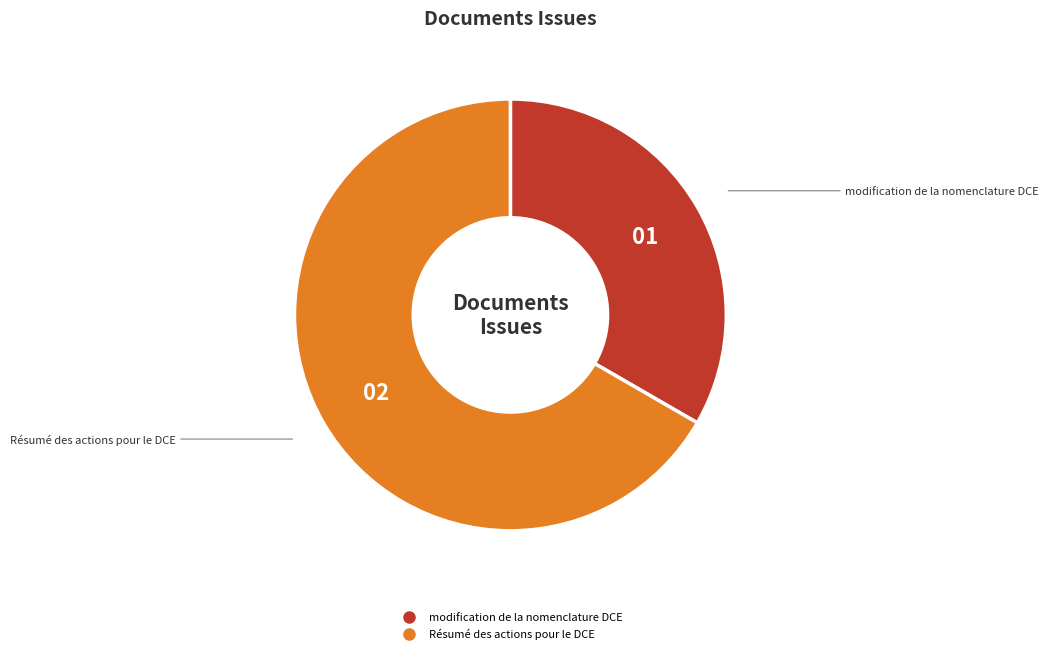

Rank the categories by value from lowest to highest.

modification de la nomenclature DCE, Résumé des actions pour le DCE